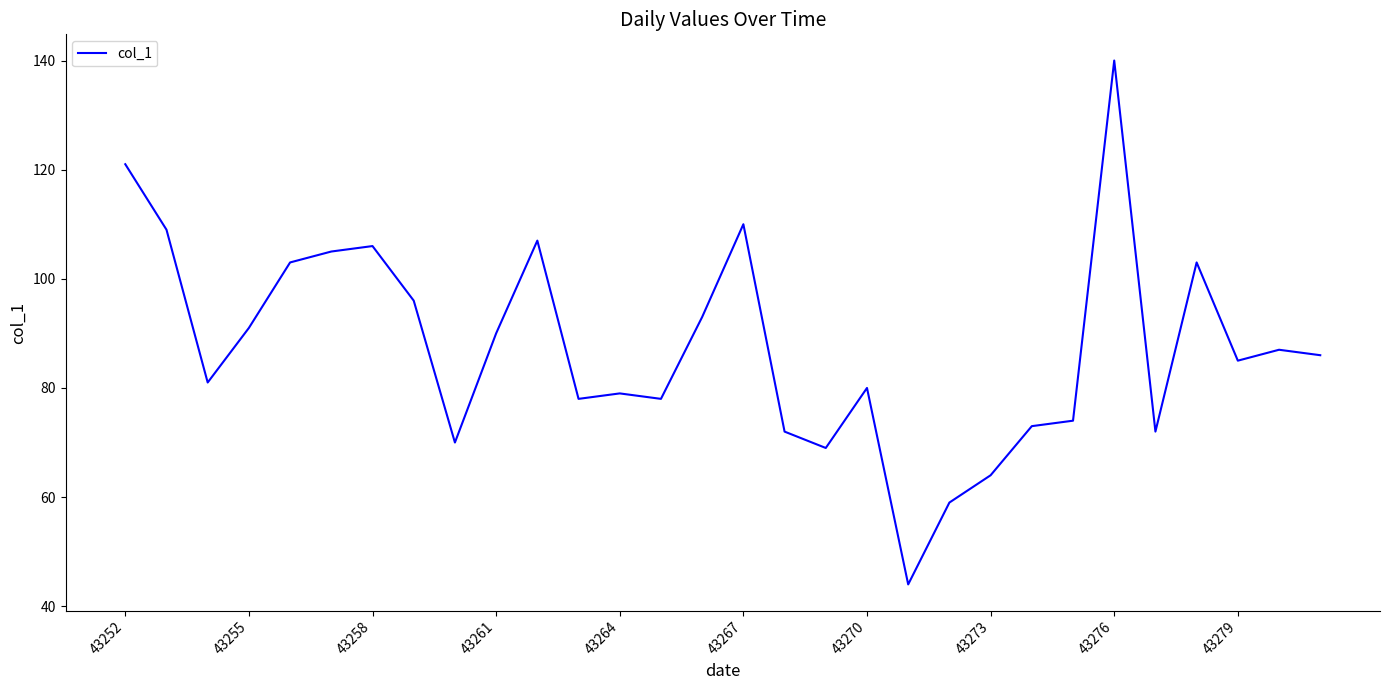

How many lines are shown in the chart?

1